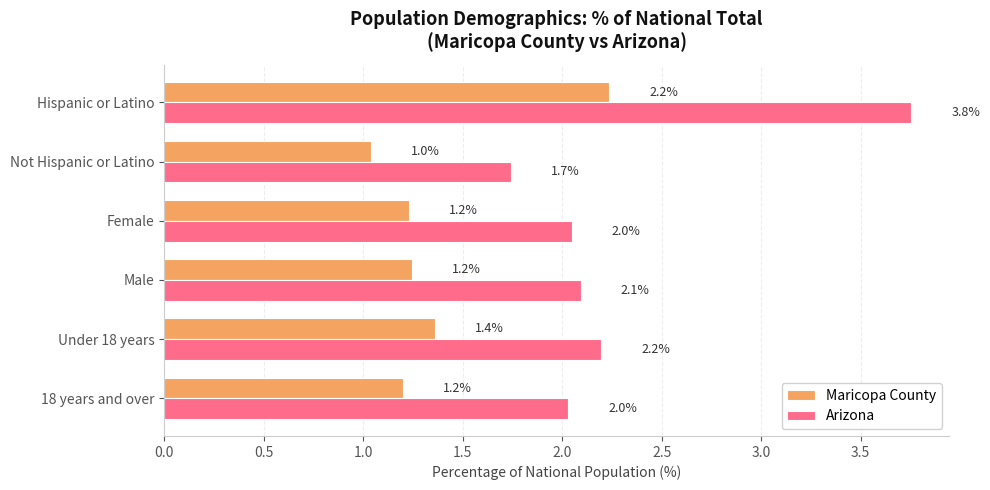

What is the minimum value shown in the chart?

1.0